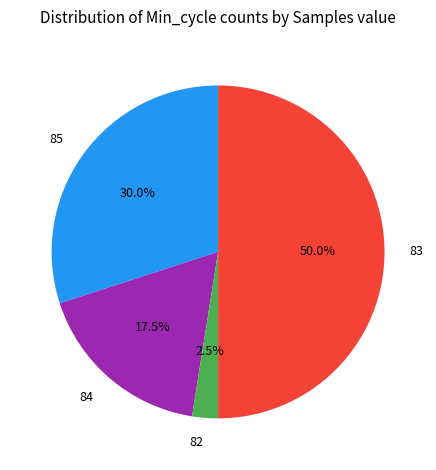

Is the sum of 84 and 83 greater than half?

Yes